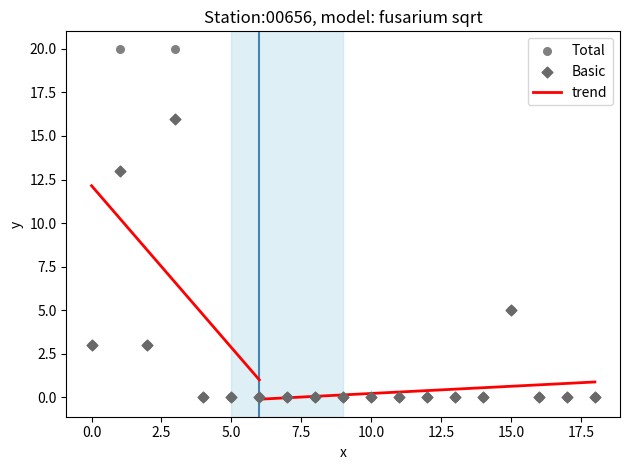

Which series contains the highest Y value?

Total